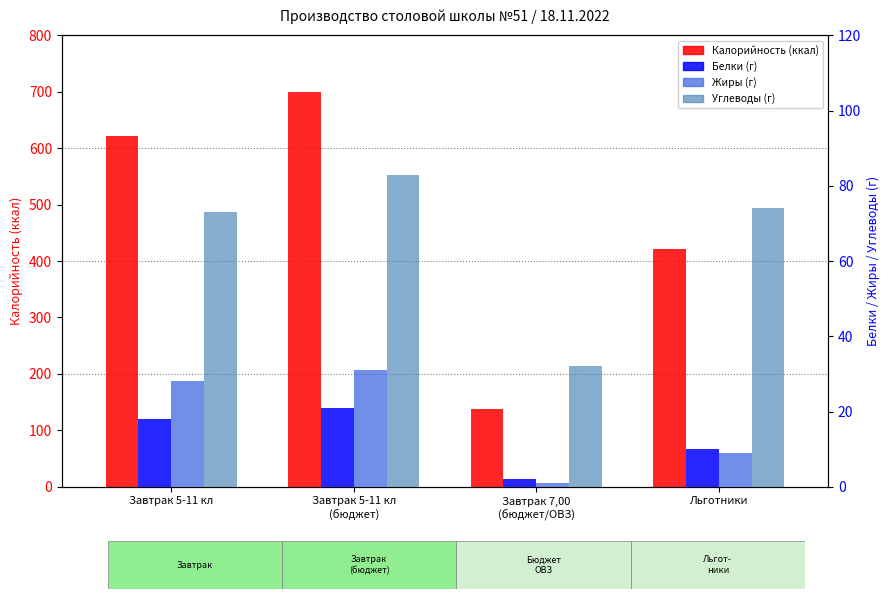

At how many categories does at least one series exceed 175?

3